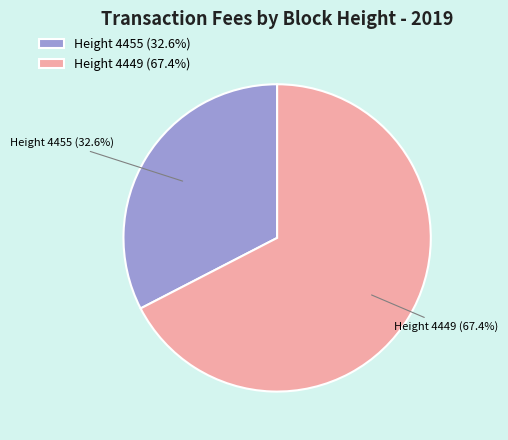

What percentage do Height 4449 and Height 4455 together represent?

100.0%